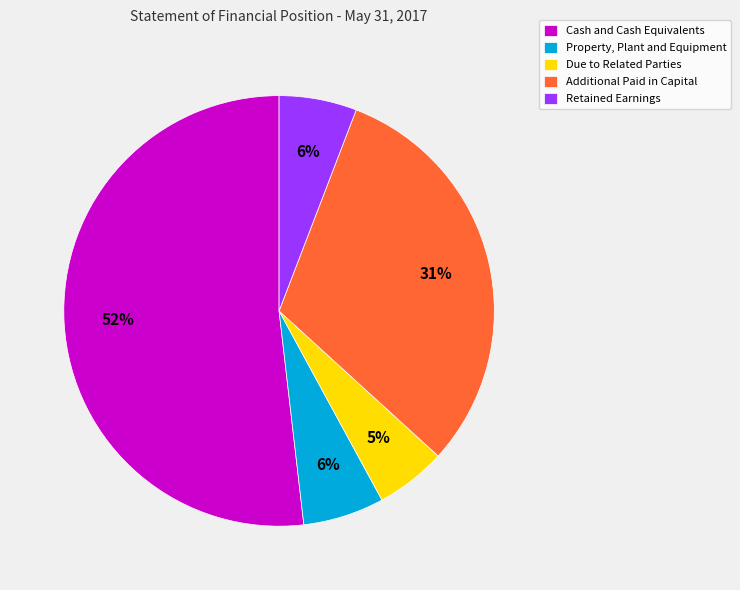

Does Due to Related Parties represent more than half of the total?

No